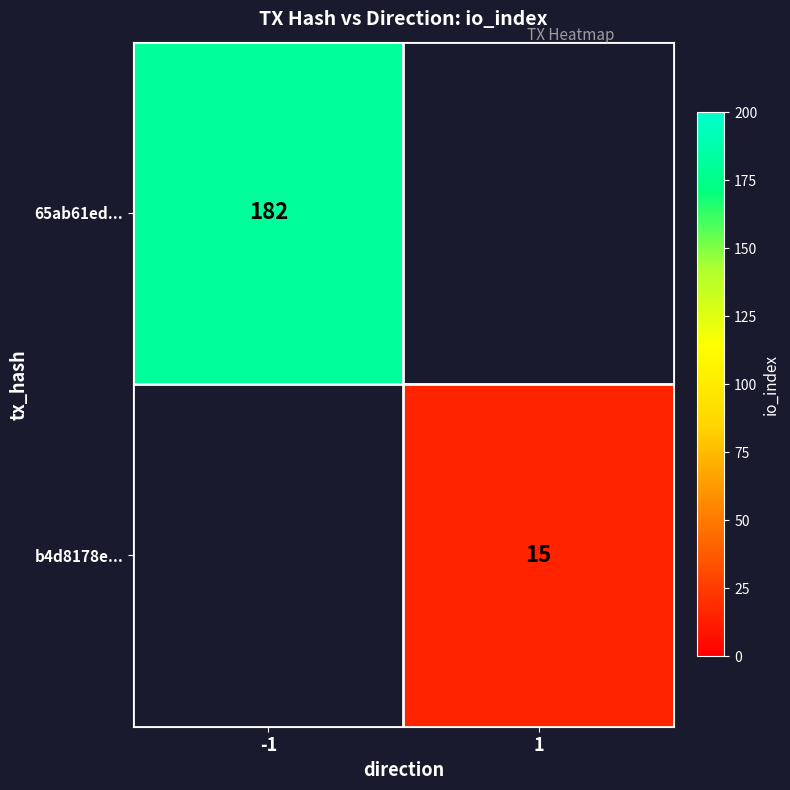

Which category has the highest value across all series?

-1